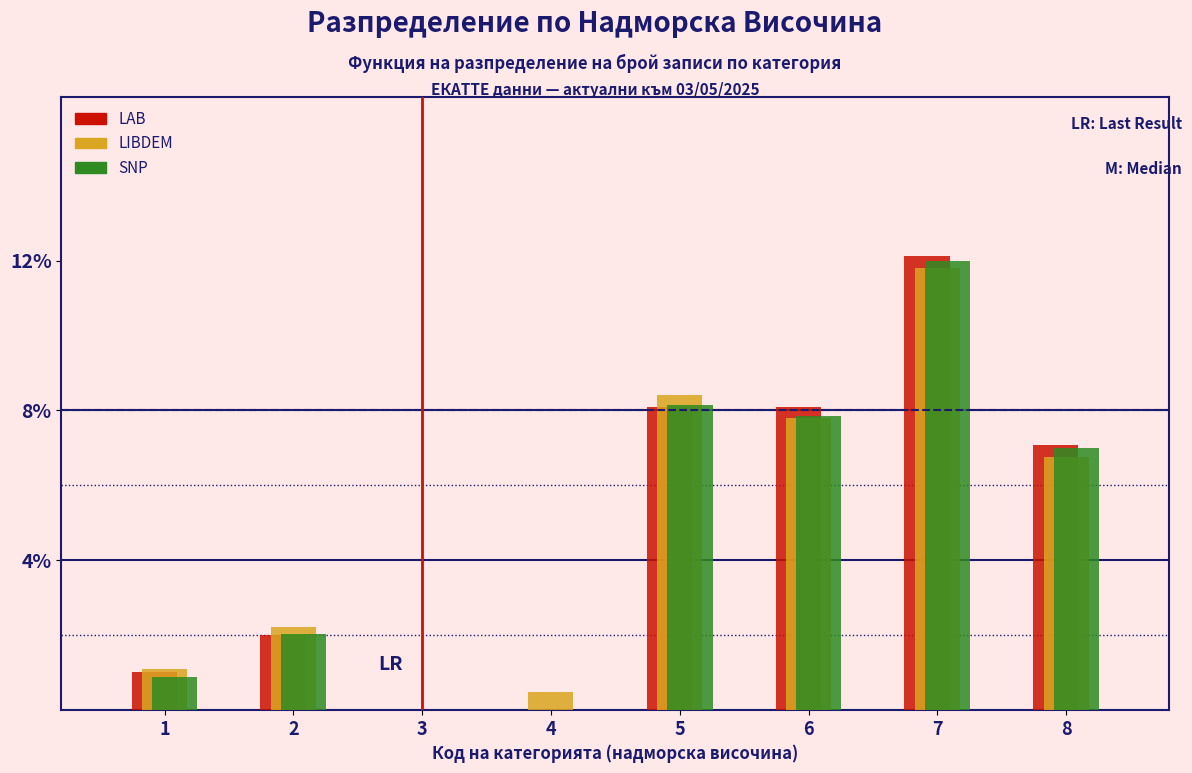

Reading right to left, list all the values displayed in this chart.

LAB: 8=7.0	7=12.0	6=8.0	5=8.0	4=0.0	3=0.0	2=2.0	1=1.0
LIBDEM: 8=6.7	7=11.7	6=7.7	5=8.3	4=0.5	3=0.0	2=2.2	1=1.1
SNP: 8=6.9	7=11.9	6=7.8	5=8.1	4=0.0	3=0.0	2=2.0	1=0.9